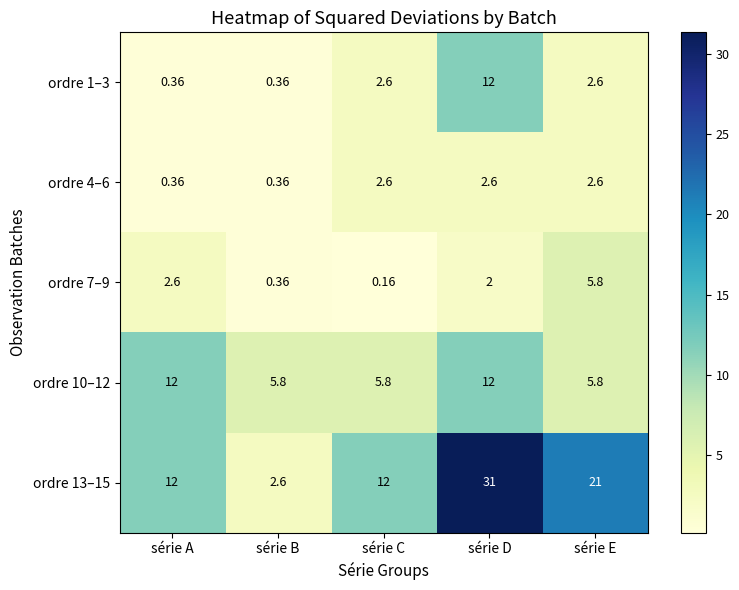

Between série B and série C, which series saw the biggest shift?

ordre 13–15